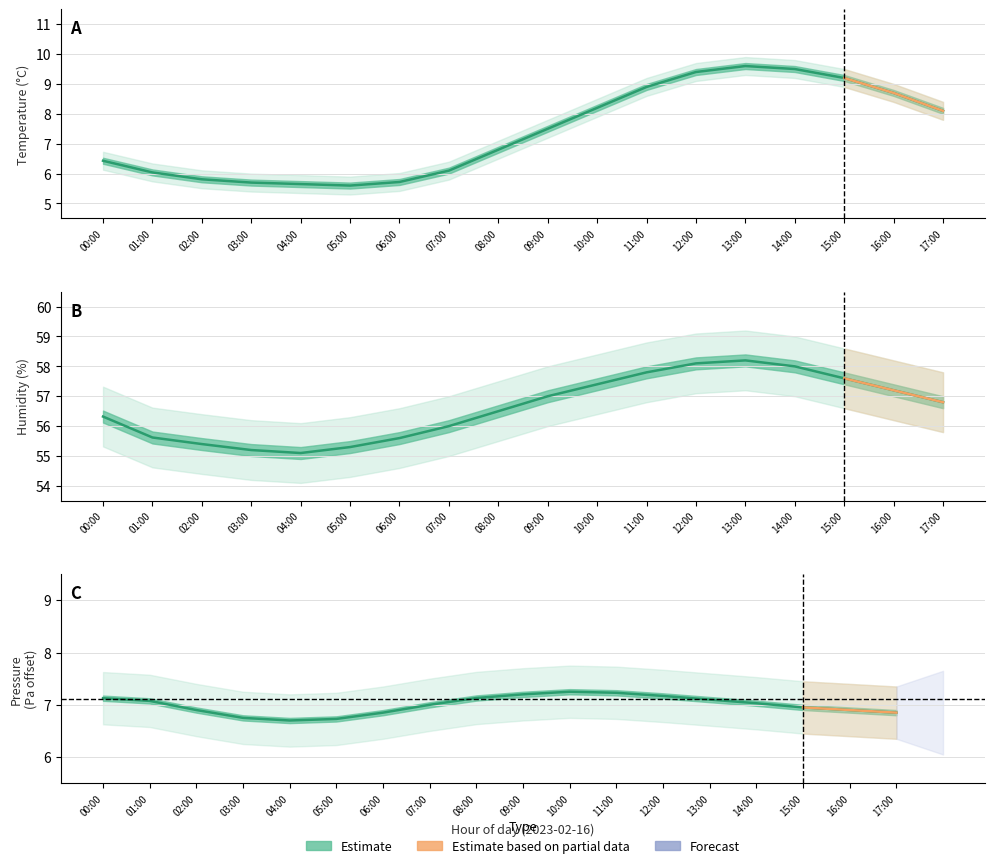

What is the total value across all series at 12:00?

67.5